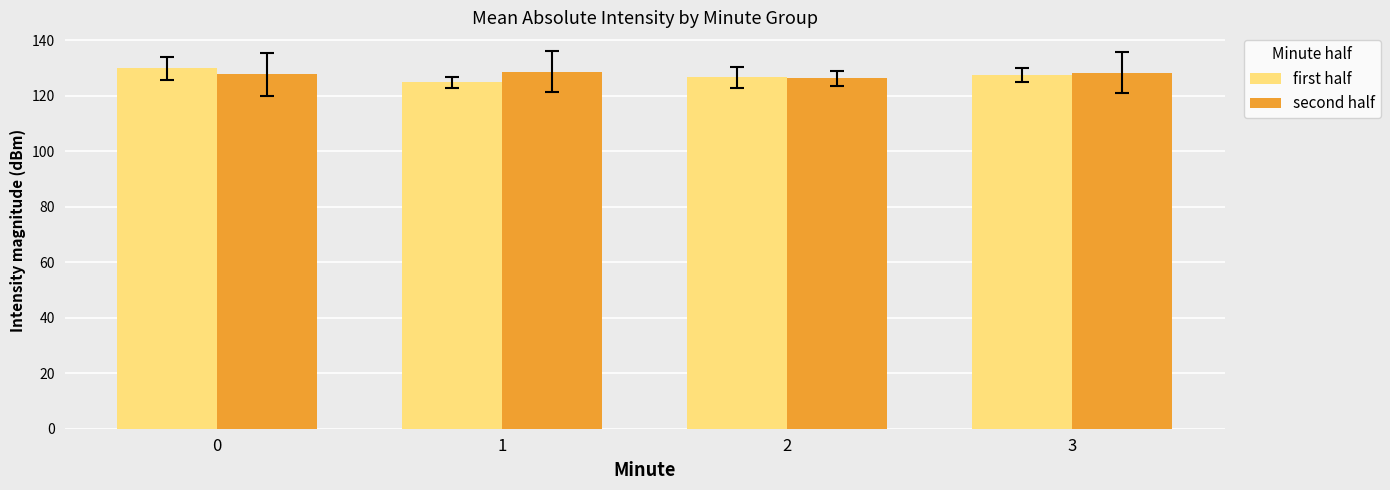

How many bars are there in each group?

2